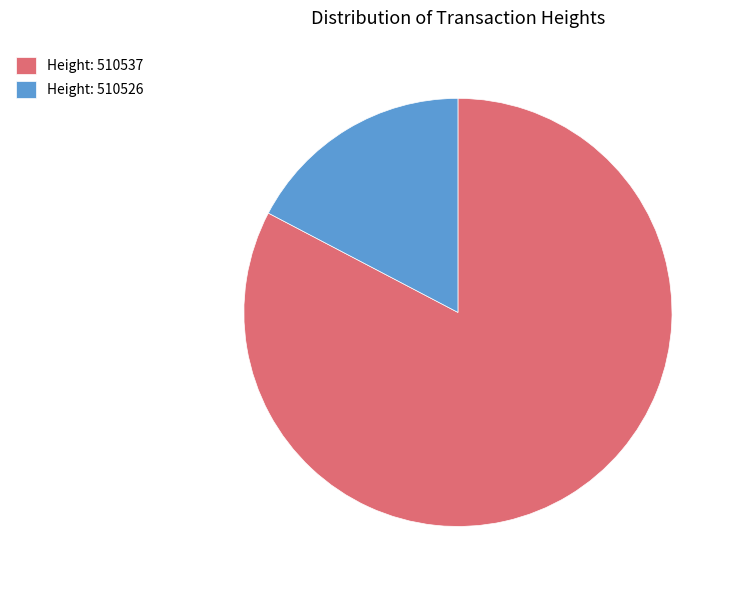

Combined, do Height: 510526 and Height: 510537 account for over 50%?

Yes